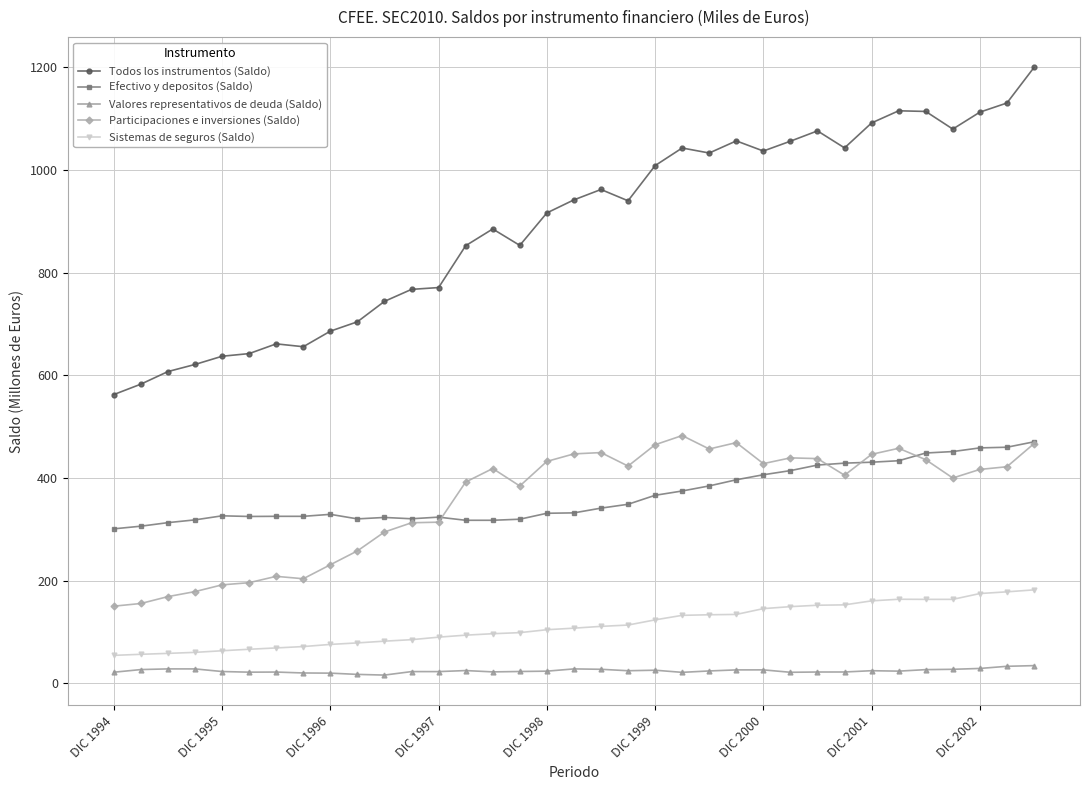

What is the greatest value displayed?

1199.3